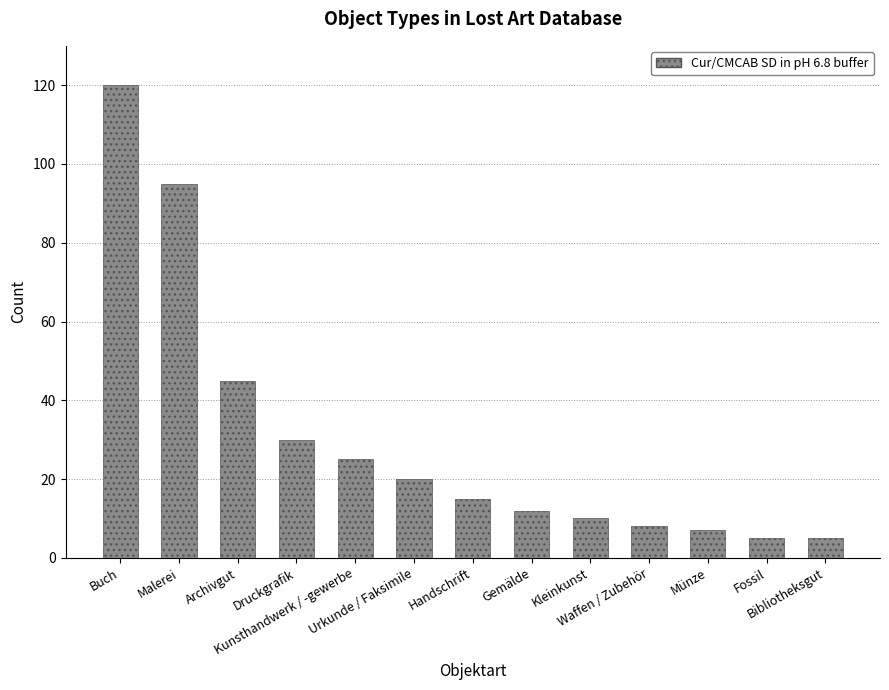

Is it true that the value at Waffen / Zubehör is 8?

True